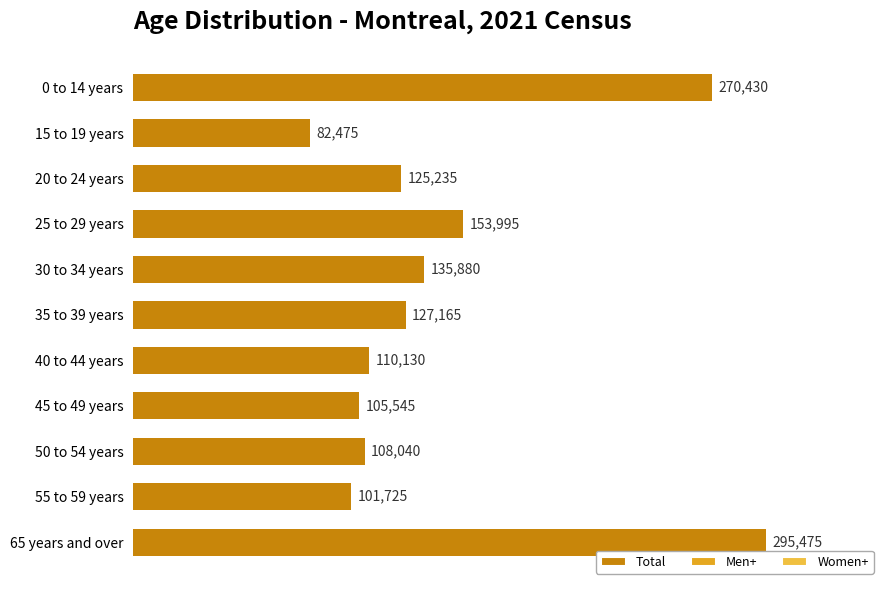

Rank the categories by value from lowest to highest.

15 to 19 years, 55 to 59 years, 45 to 49 years, 50 to 54 years, 40 to 44 years, 20 to 24 years, 35 to 39 years, 30 to 34 years, 25 to 29 years, 0 to 14 years, 65 years and over